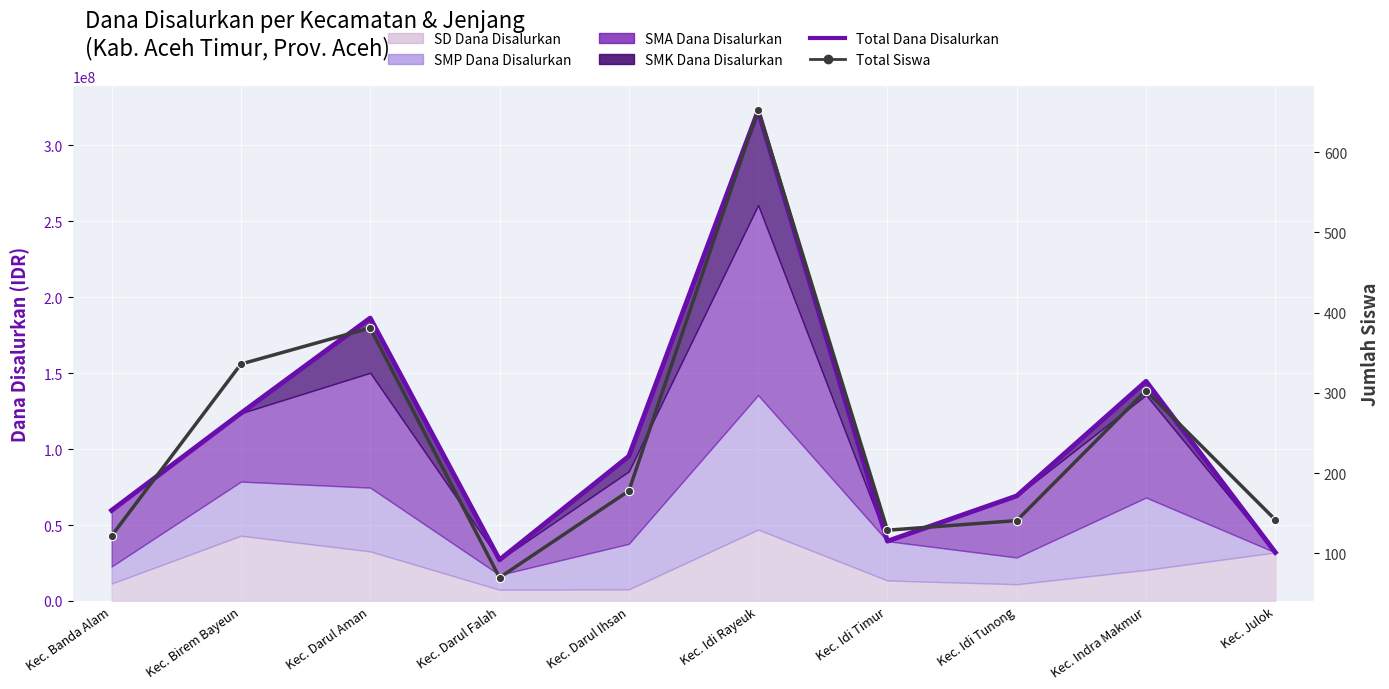

How many interior local peaks does the Total Dana Disalurkan series have?

3